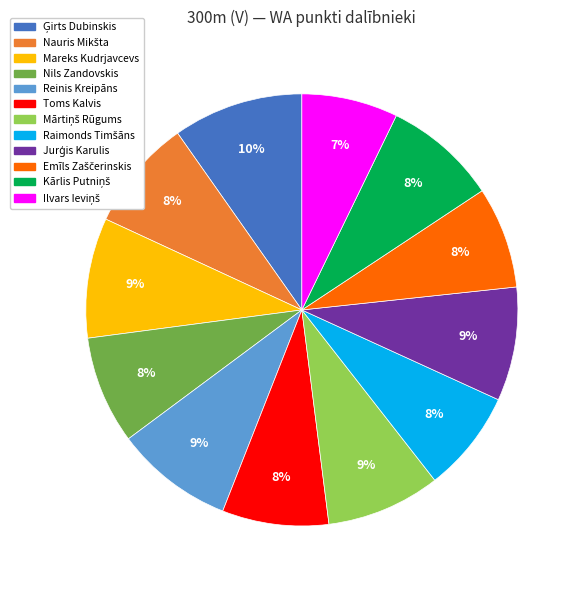

To the nearest percent, what portion does Mareks Kudrjavcevs represent?

9%